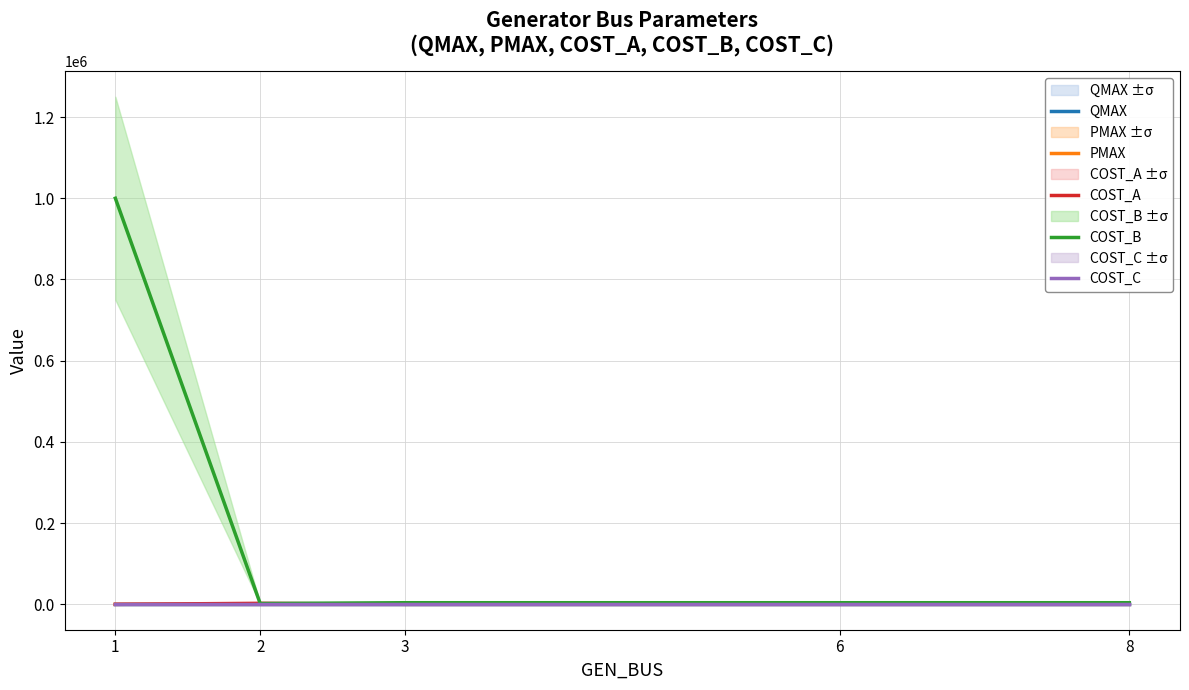

What is the approximate value of COST_B at 1?

1000000.0